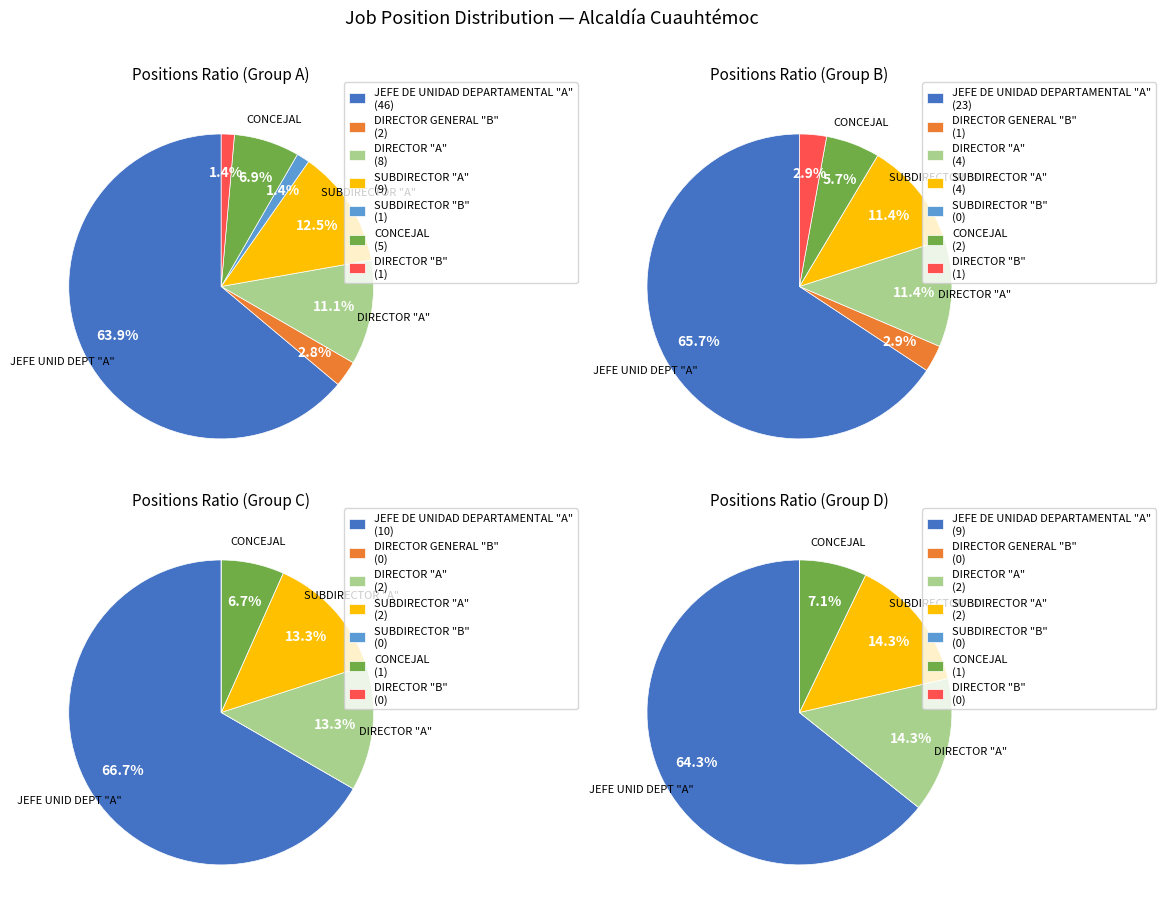

Rank the categories by value from lowest to highest.

SUBDIRECTOR "B", DIRECTOR "B", DIRECTOR GENERAL "B", CONCEJAL, DIRECTOR "A", SUBDIRECTOR "A", JEFE DE UNIDAD DEPARTAMENTAL "A"